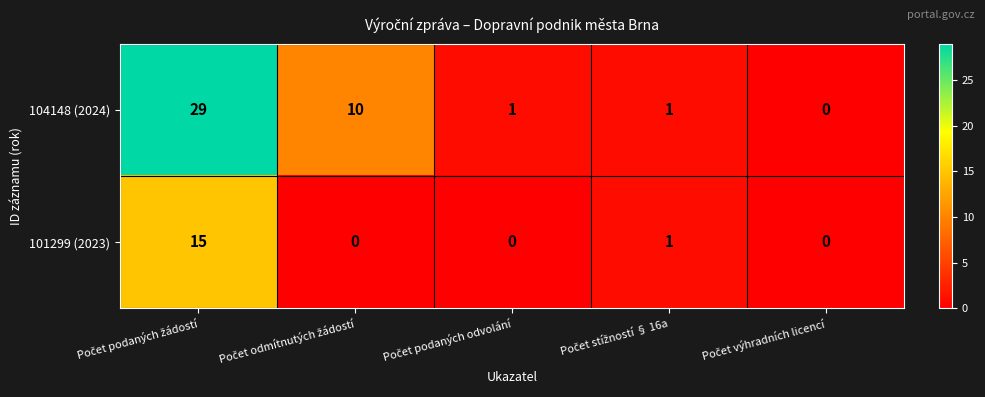

Rank the series by their maximum value, from highest to lowest.

104148 (2024), 101299 (2023)